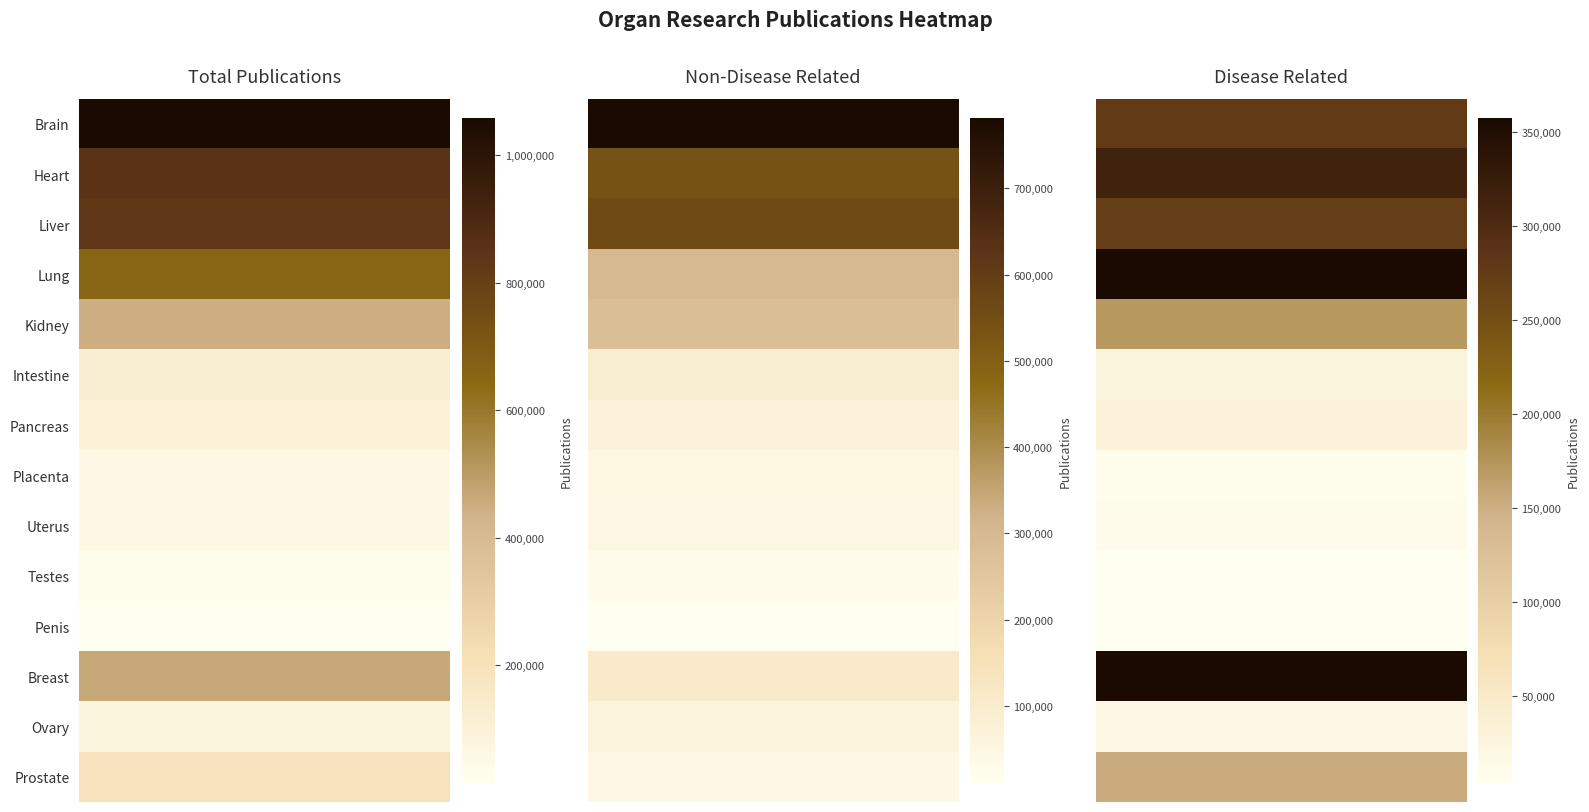

Between Brain and Liver, which series saw the biggest shift?

Brain